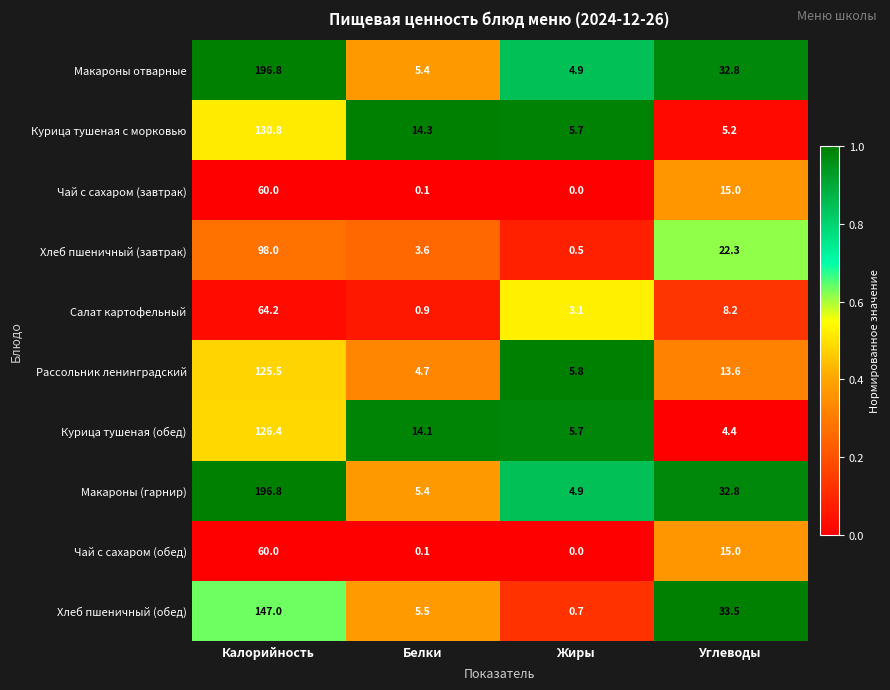

The Рассольник ленинградский series shows 5.8 at Жиры. True or false?

True